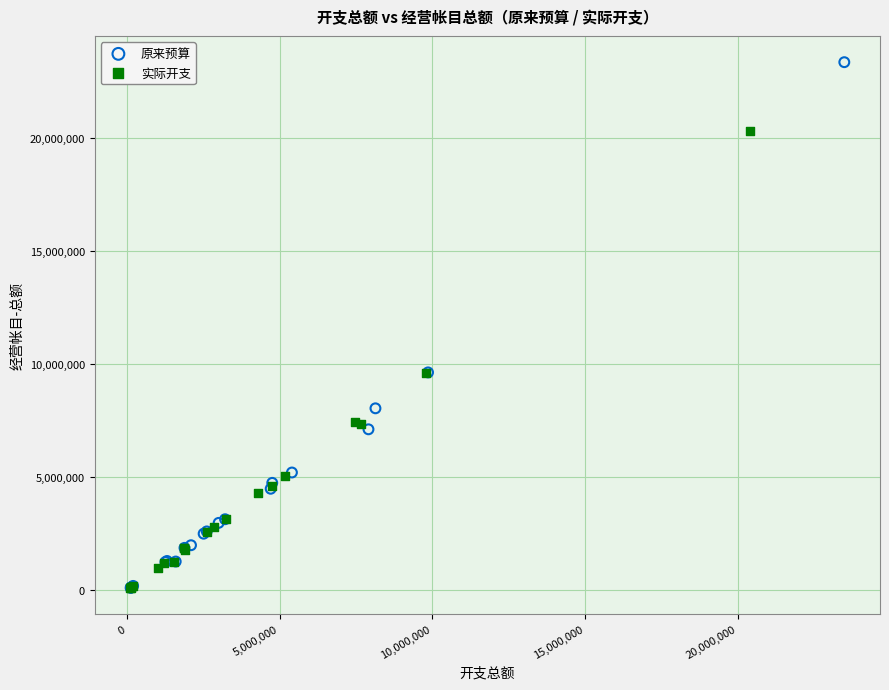

Which series contains the highest Y value?

原来预算